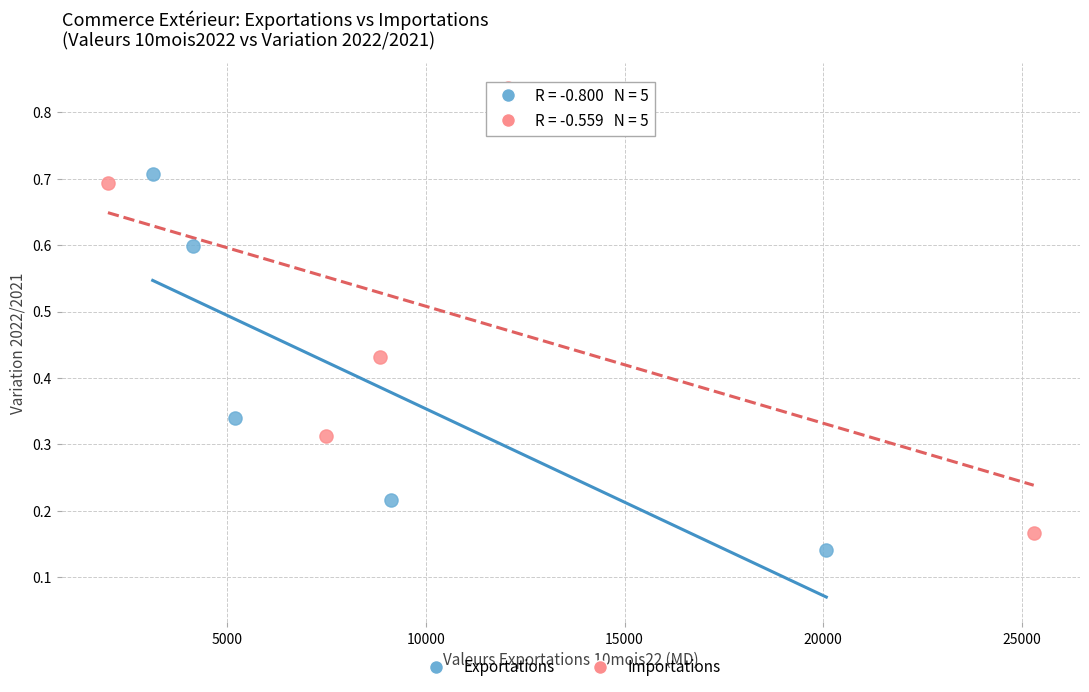

Which series reaches the maximum Y coordinate?

Importations